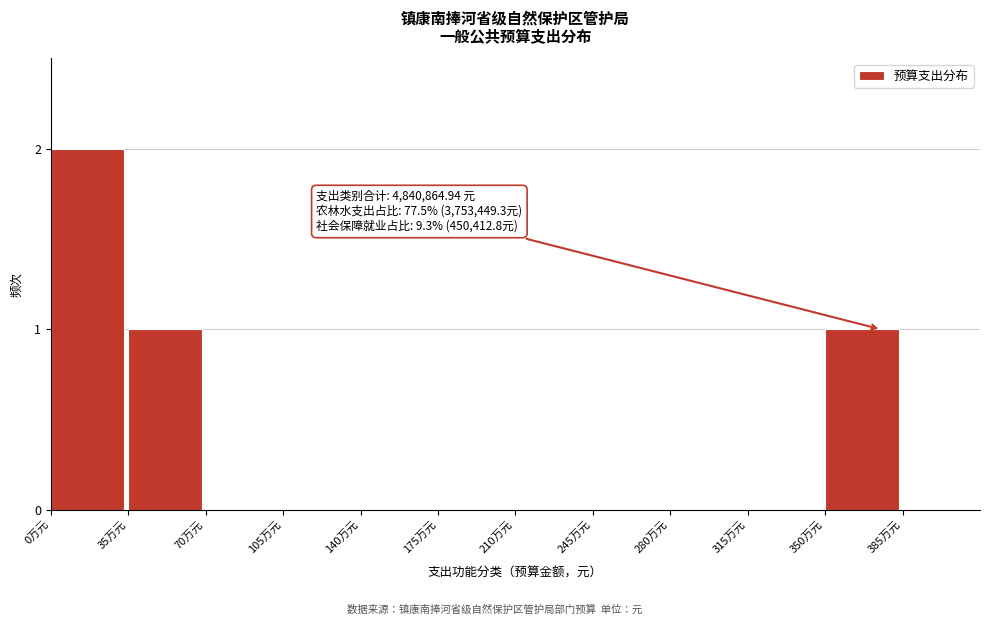

Reading left to right, list all the values displayed in this chart.

0万元=2	35万元=1	70万元=0	105万元=0	140万元=0	175万元=0	210万元=0	245万元=0	280万元=0	315万元=0	350万元=1	385万元=0